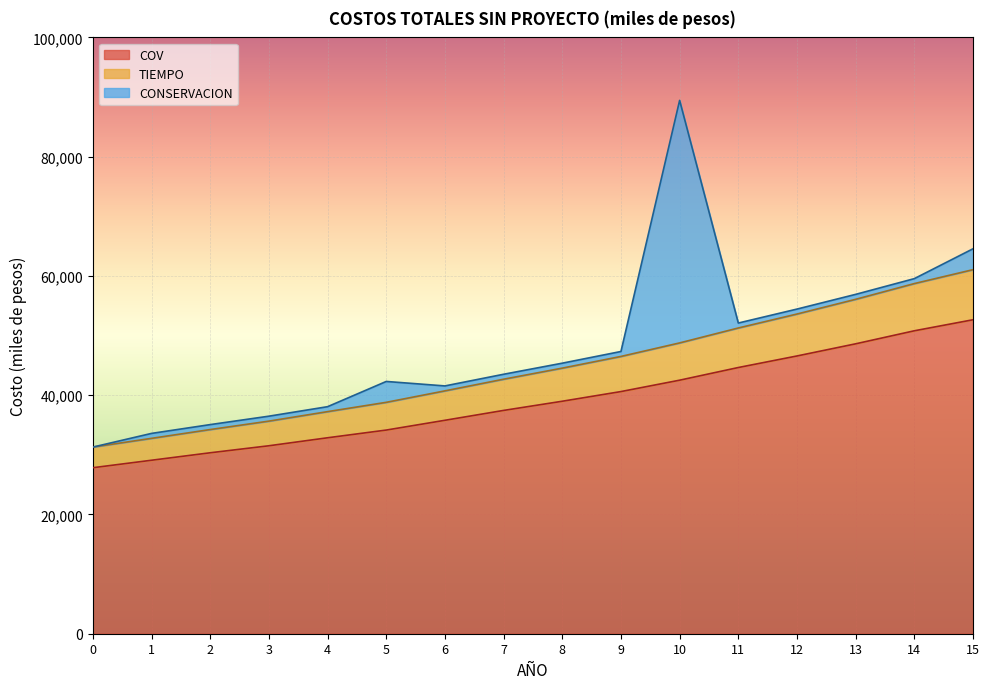

True or false: COV and TIEMPO cross at least once.

False